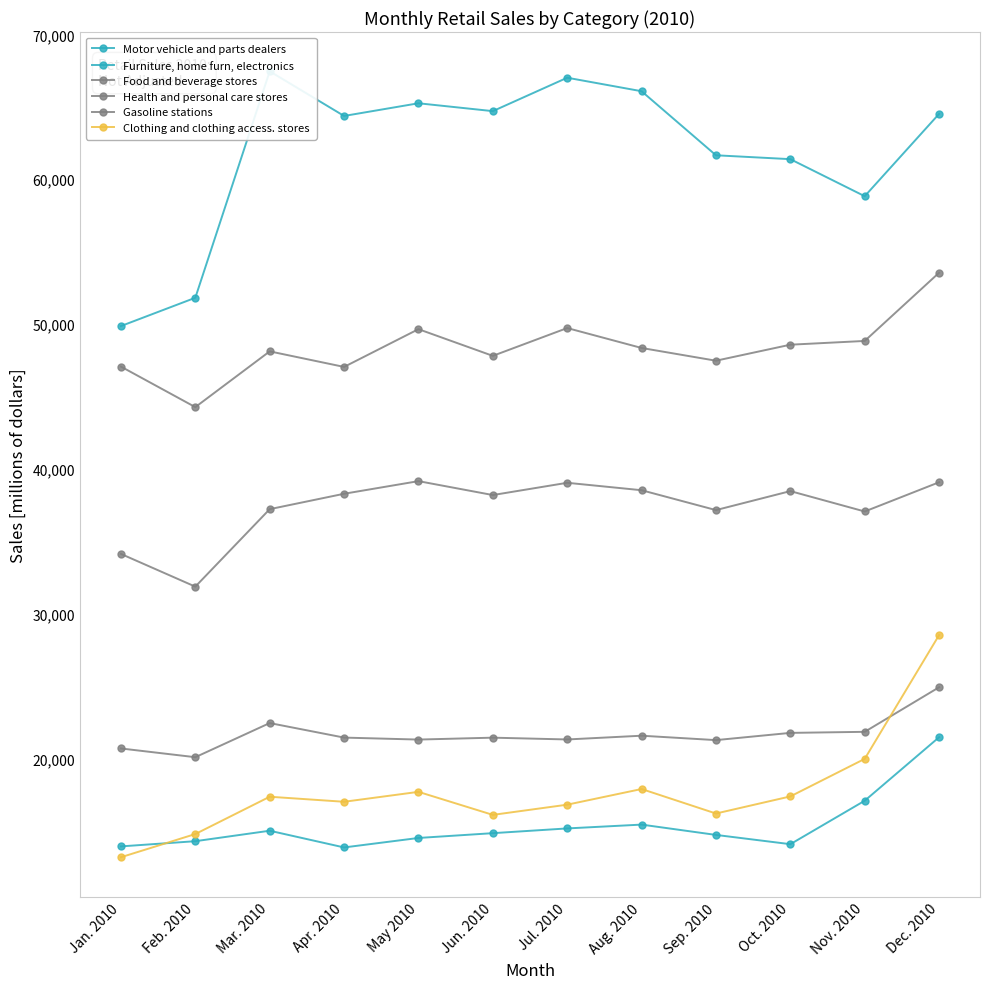

Is it true that Health and personal care stores equals 13862 at May 2010?

False